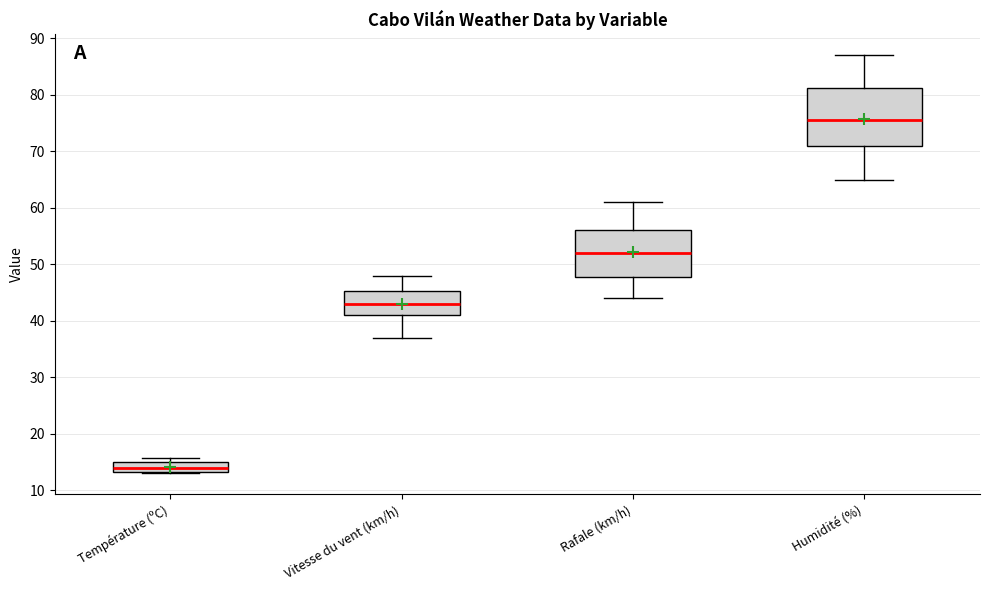

Where is the upper edge of the box for Rafale (km/h) on the y-axis? The values are not printed on the chart, so give them approximately, as read against the axis.

56